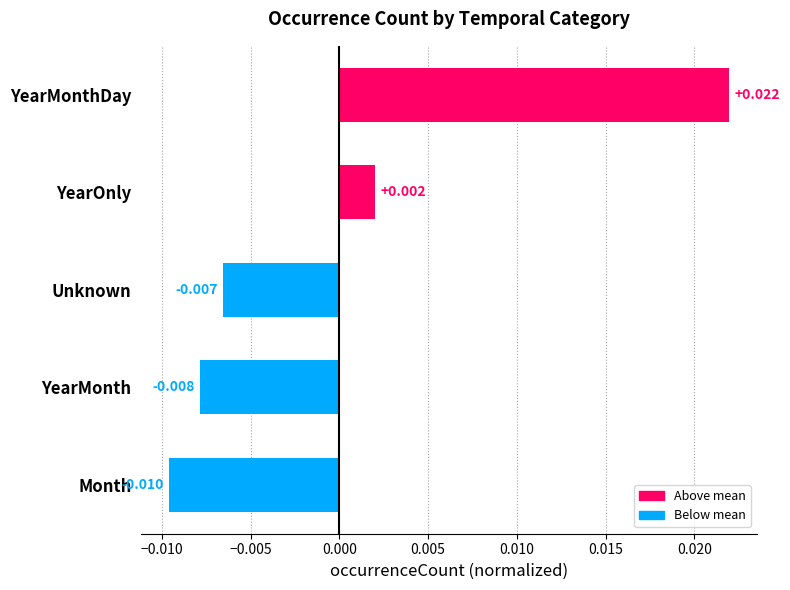

Which has a higher value, YearMonth or Unknown?

Unknown